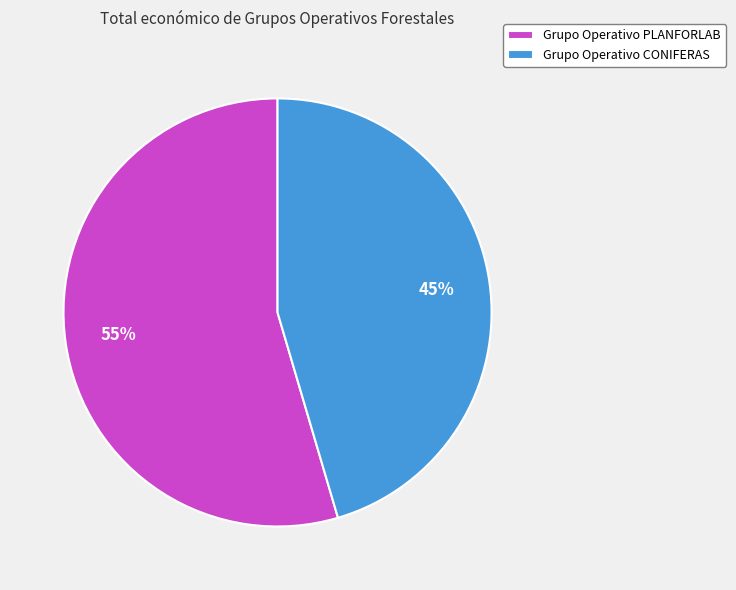

To the nearest percent, what is the average slice percentage?

50%